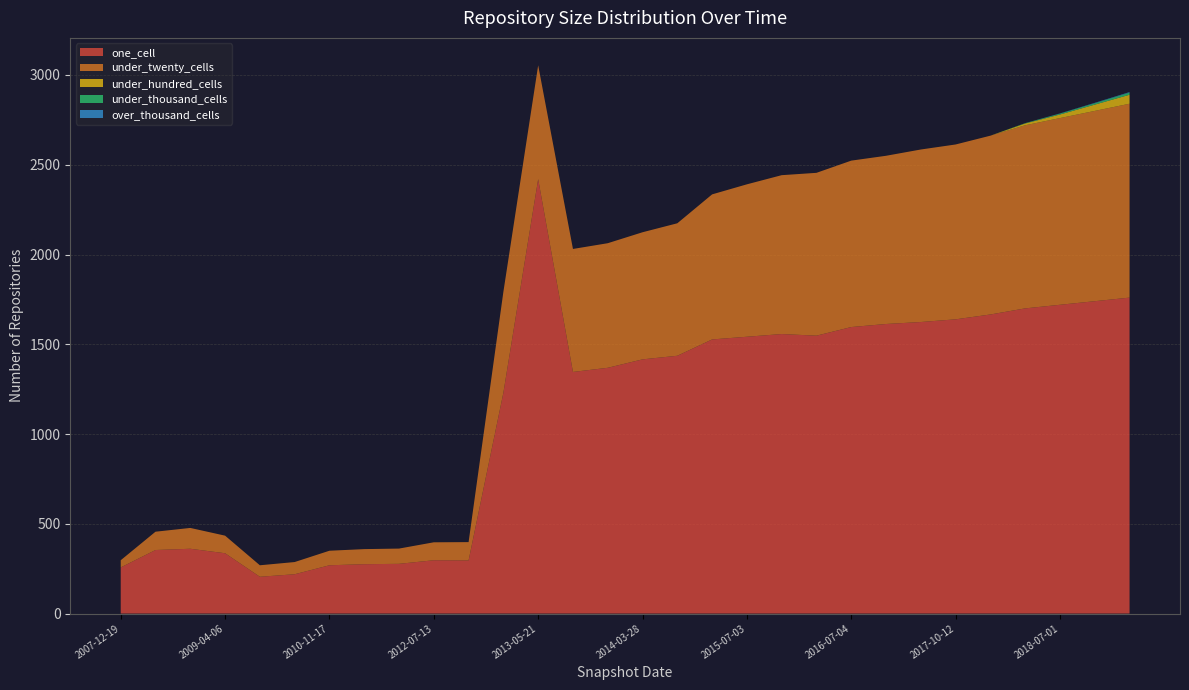

Reading left to right, extract all data points from this chart.

one_cell: 2007-12-19=257	2008-04-01=354	2008-10-10=361	2009-04-06=336	2009-09-25=205	2010-04-01=219	2010-11-17=269	2011-06-10=275	2012-01-18=277	2012-07-13=297	2012-12-11=296	2013-02-20=1230	2013-05-21=2420	2013-09-10=1346	2013-12-20=1369	2014-03-28=1416	2014-09-08=1436	2015-01-19=1527	2015-07-03=1542	2015-10-01=1557	2016-01-04=1548	2016-07-04=1596	2016-12-27=1613	2017-04-12=1624	2017-10-12=1639	2017-12-22=1666	2018-04-01=1700	2018-07-01=1720	2018-10-01=1740	2018-12-01=1760
under_twenty_cells: 2007-12-19=40	2008-04-01=102	2008-10-10=116	2009-04-06=98	2009-09-25=64	2010-04-01=68	2010-11-17=81	2011-06-10=84	2012-01-18=85	2012-07-13=100	2012-12-11=102	2013-02-20=562	2013-05-21=634	2013-09-10=685	2013-12-20=694	2014-03-28=708	2014-09-08=738	2015-01-19=808	2015-07-03=849	2015-10-01=885	2016-01-04=907	2016-07-04=927	2016-12-27=937	2017-04-12=961	2017-10-12=974	2017-12-22=996	2018-04-01=1020	2018-07-01=1040	2018-10-01=1060	2018-12-01=1080
under_hundred_cells: 2007-12-19=0	2008-04-01=0	2008-10-10=0	2009-04-06=0	2009-09-25=0	2010-04-01=0	2010-11-17=0	2011-06-10=0	2012-01-18=0	2012-07-13=0	2012-12-11=0	2013-02-20=0	2013-05-21=0	2013-09-10=0	2013-12-20=0	2014-03-28=0	2014-09-08=0	2015-01-19=0	2015-07-03=0	2015-10-01=0	2016-01-04=0	2016-07-04=0	2016-12-27=0	2017-04-12=0	2017-10-12=0	2017-12-22=0	2018-04-01=10	2018-07-01=20	2018-10-01=35	2018-12-01=50
under_thousand_cells: 2007-12-19=0	2008-04-01=0	2008-10-10=0	2009-04-06=0	2009-09-25=0	2010-04-01=0	2010-11-17=0	2011-06-10=0	2012-01-18=0	2012-07-13=0	2012-12-11=0	2013-02-20=0	2013-05-21=0	2013-09-10=0	2013-12-20=0	2014-03-28=0	2014-09-08=0	2015-01-19=0	2015-07-03=0	2015-10-01=0	2016-01-04=0	2016-07-04=0	2016-12-27=0	2017-04-12=0	2017-10-12=0	2017-12-22=0	2018-04-01=2	2018-07-01=5	2018-10-01=8	2018-12-01=12
over_thousand_cells: 2007-12-19=0	2008-04-01=0	2008-10-10=0	2009-04-06=0	2009-09-25=0	2010-04-01=0	2010-11-17=0	2011-06-10=0	2012-01-18=0	2012-07-13=0	2012-12-11=0	2013-02-20=0	2013-05-21=0	2013-09-10=0	2013-12-20=0	2014-03-28=0	2014-09-08=0	2015-01-19=0	2015-07-03=0	2015-10-01=0	2016-01-04=0	2016-07-04=0	2016-12-27=0	2017-04-12=0	2017-10-12=0	2017-12-22=0	2018-04-01=0	2018-07-01=1	2018-10-01=2	2018-12-01=3